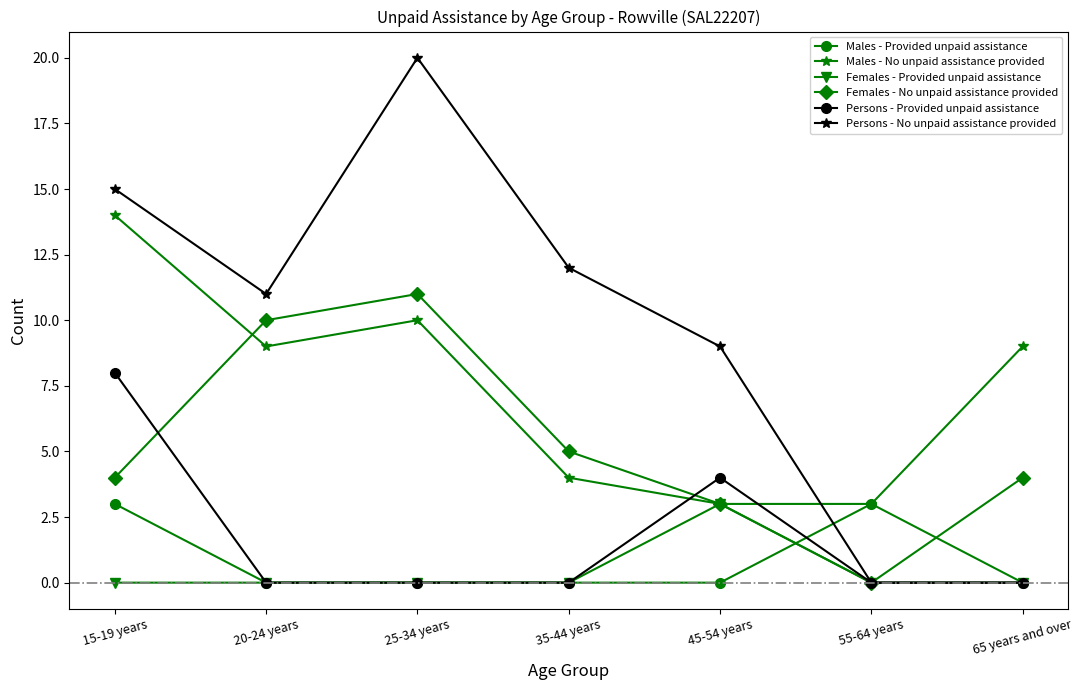

What is the label of the 7th point from the right?

15-19 years